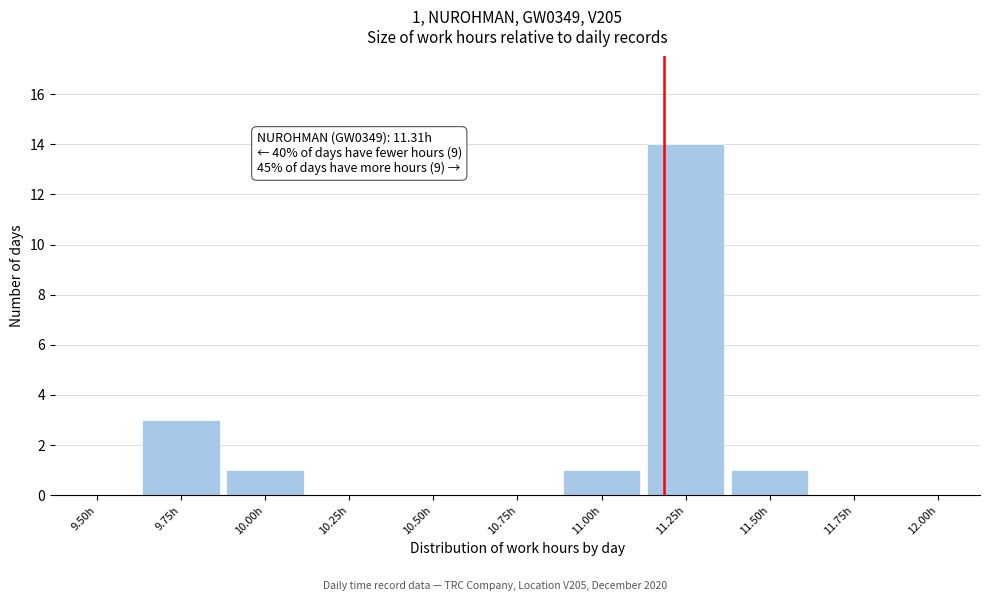

Reading right to left, transcribe all the data shown in this chart.

12.00h=0	11.75h=0	11.50h=1	11.25h=14	11.00h=1	10.75h=0	10.50h=0	10.25h=0	10.00h=1	9.75h=3	9.50h=0